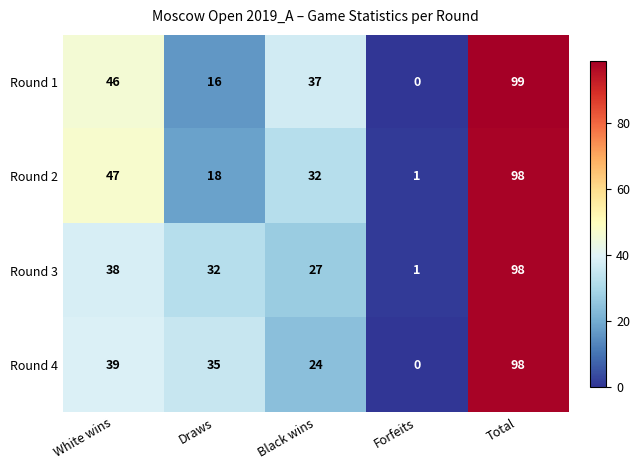

What is the difference between the highest and lowest values at Draws?

19